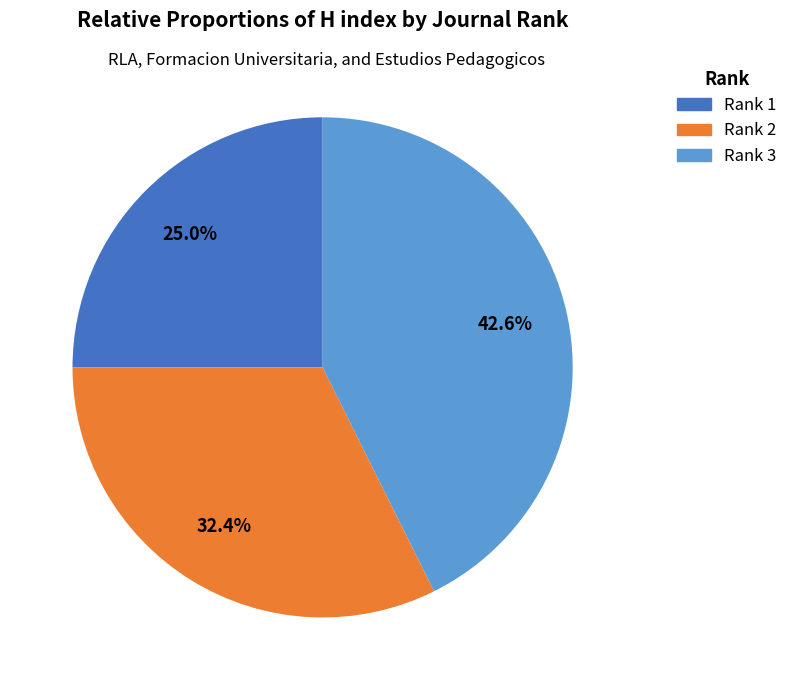

Does Rank 3 represent more than half of the total?

No